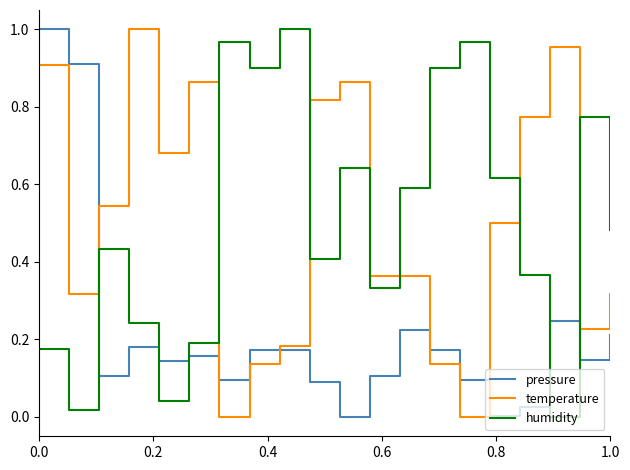

How many intersections are there between humidity and pressure?

5